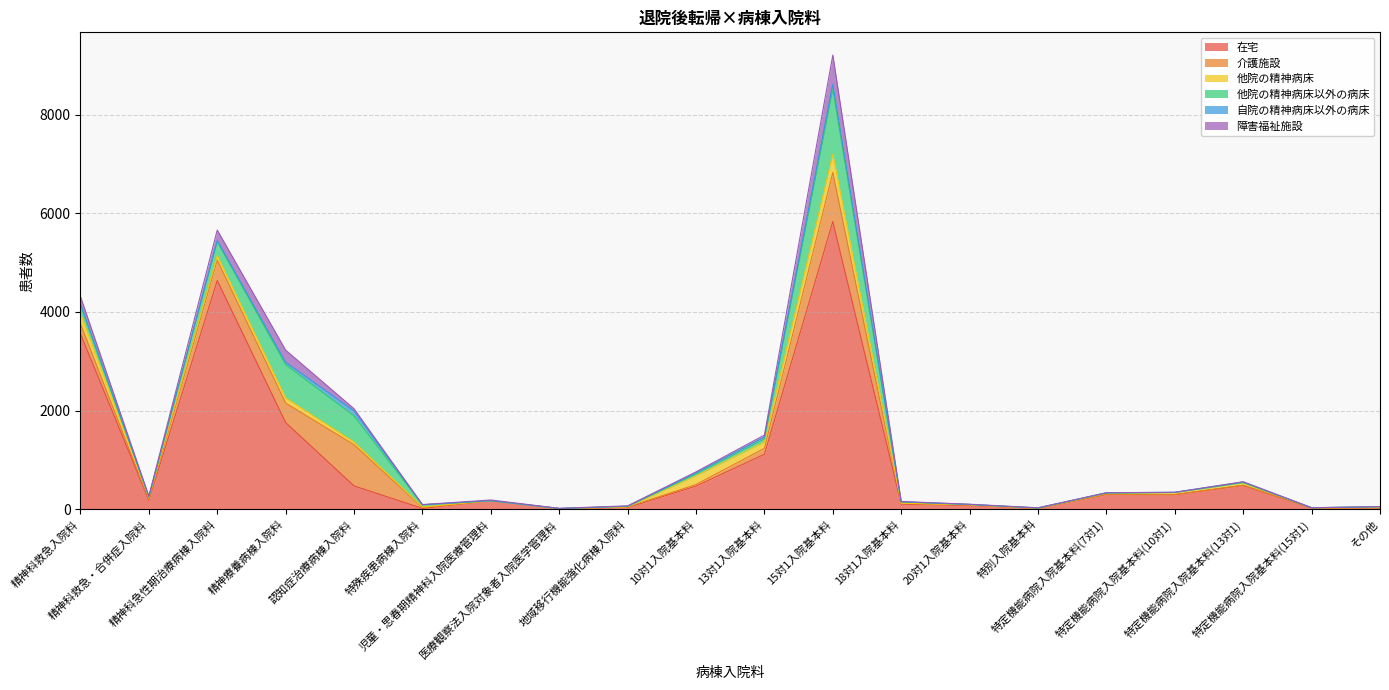

Which series has the largest total across all categories?

在宅